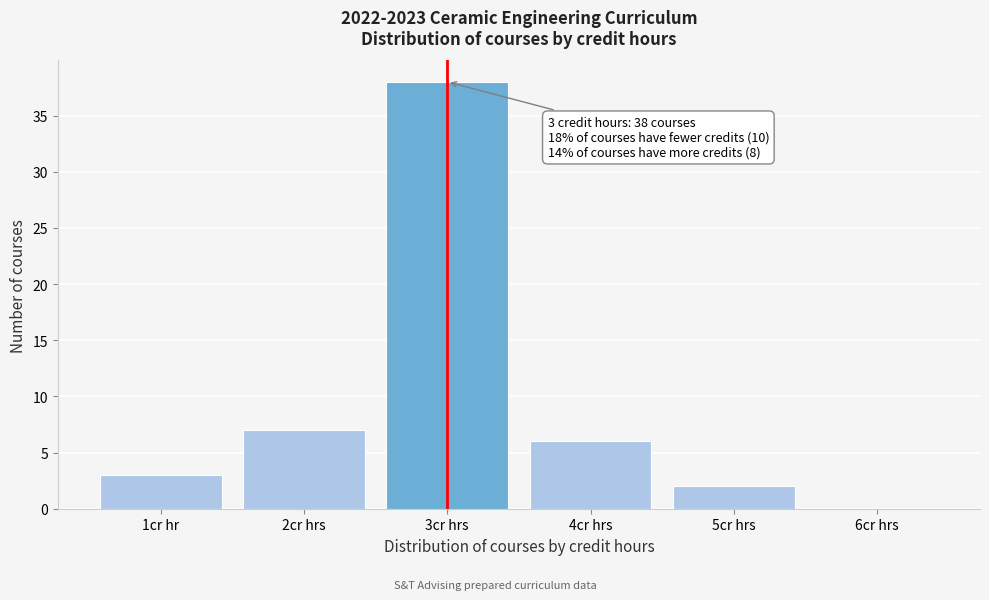

Reading left to right, what are all the values shown in this chart?

1cr hr=3	2cr hrs=7	3cr hrs=38	4cr hrs=6	5cr hrs=2	6cr hrs=0